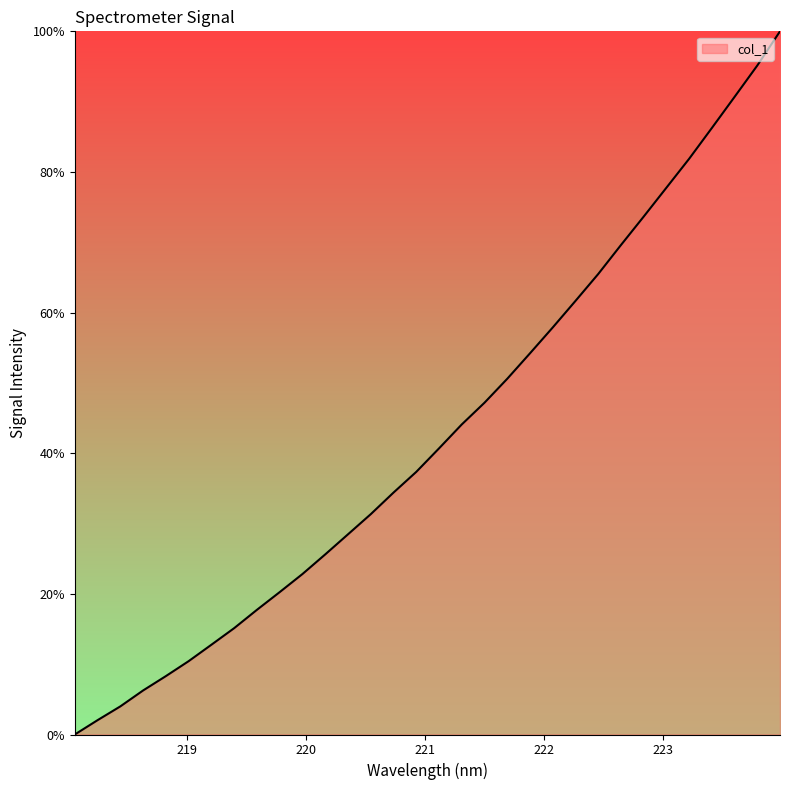

What is the greatest value displayed?

100.0